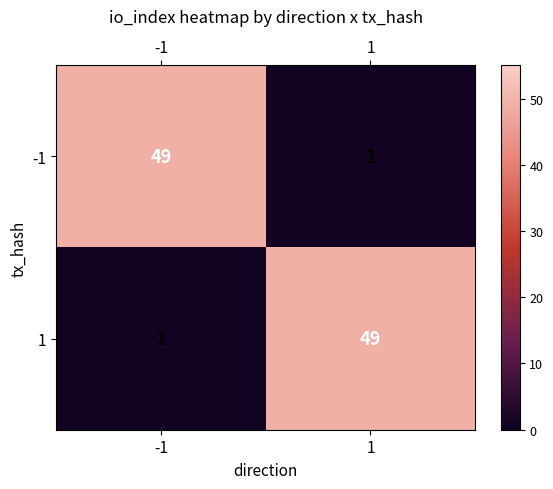

Count the number of categories in the chart.

2